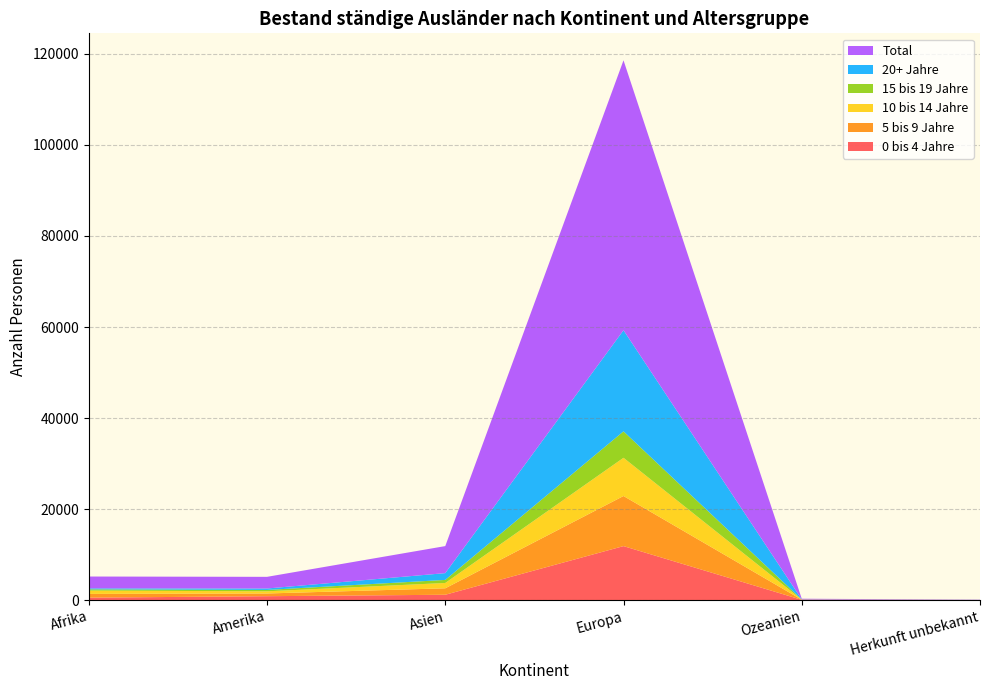

Reading left to right, transcribe all the data shown in this chart.

0 bis 4 Jahre: Afrika=554	Amerika=872	Asien=1188	Europa=11875	Ozeanien=72	Herkunft unbekannt=6
5 bis 9 Jahre: Afrika=816	Amerika=596	Asien=1417	Europa=11003	Ozeanien=22	Herkunft unbekannt=15
10 bis 14 Jahre: Afrika=733	Amerika=480	Asien=1171	Europa=8400	Ozeanien=22	Herkunft unbekannt=19
15 bis 19 Jahre: Afrika=273	Amerika=300	Asien=673	Europa=5805	Ozeanien=21	Herkunft unbekannt=6
20+ Jahre: Afrika=221	Amerika=314	Asien=1490	Europa=22210	Ozeanien=22	Herkunft unbekannt=8
Total: Afrika=2597	Amerika=2562	Asien=5939	Europa=59293	Ozeanien=159	Herkunft unbekannt=54